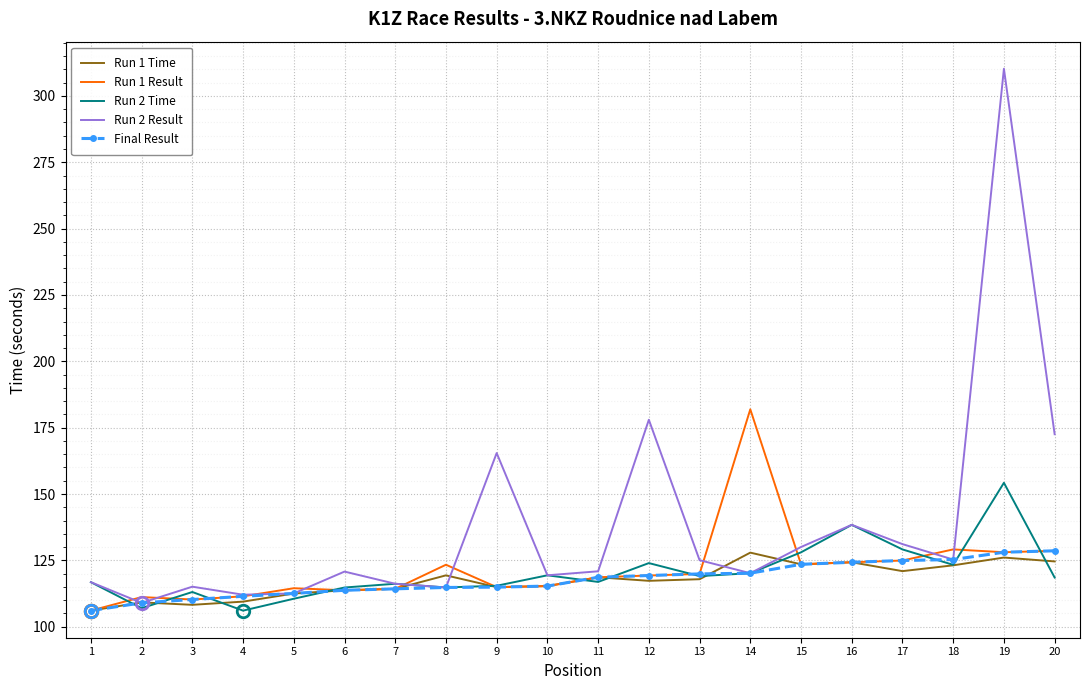

What is the spread (max minus min) of values at 11?

4.0